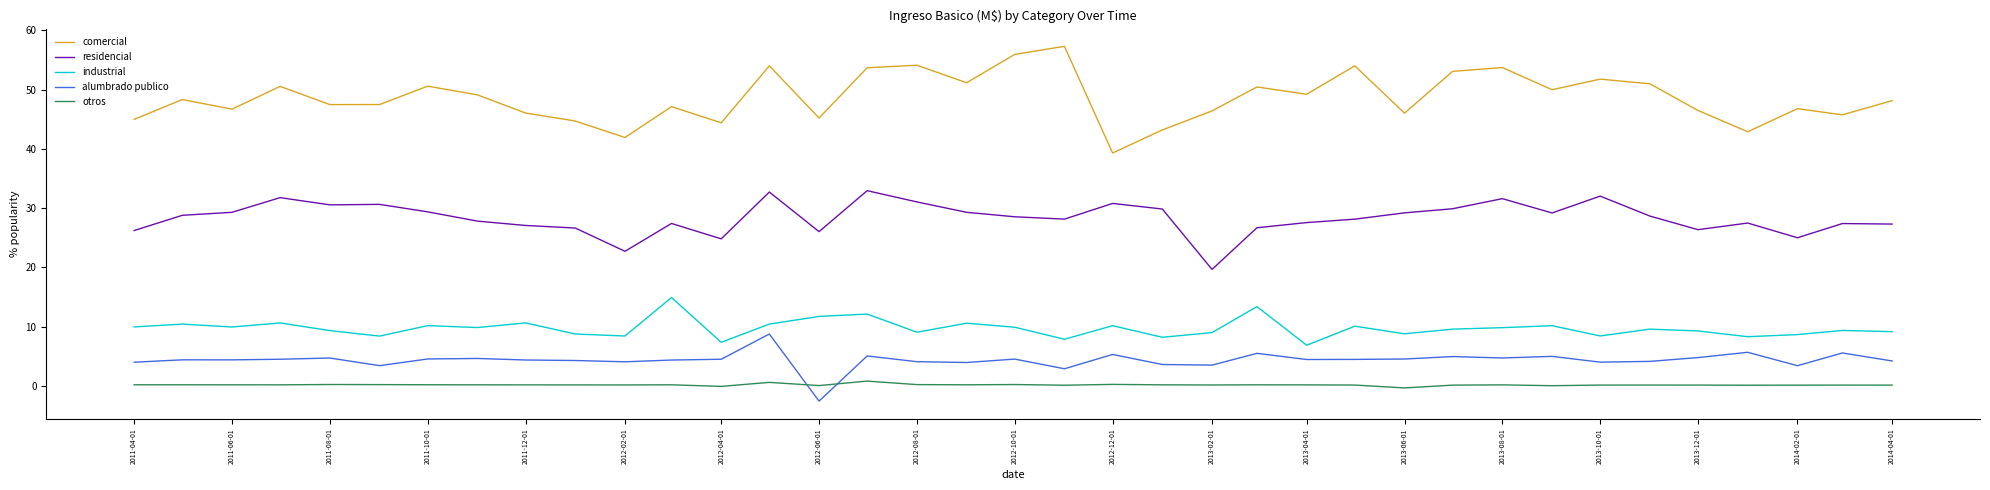

What is the greatest value displayed?

57.3